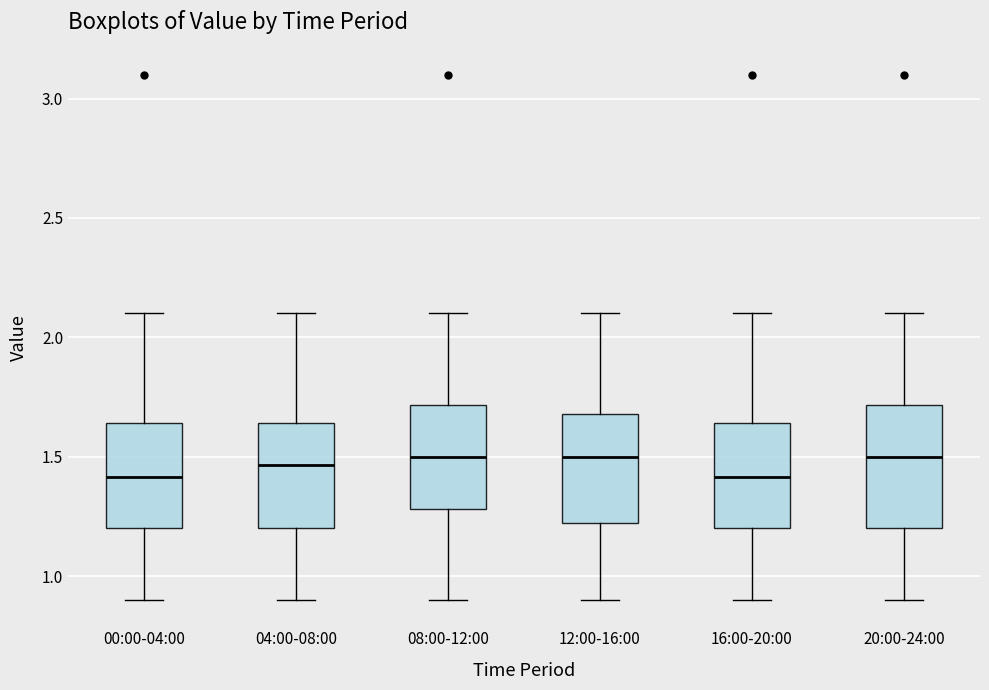

Reading left to right, transcribe this box plot: for each box, give where its median line is, the range the box spans, and where its two whiskers end, as read against the y-axis. The values are not printed on the chart, so give them approximately, as read against the axis.

00:00-04:00: median 1.40, box 1.20 to 1.65, whiskers 0.90 to 2.10
04:00-08:00: median 1.45, box 1.20 to 1.65, whiskers 0.90 to 2.10
08:00-12:00: median 1.50, box 1.30 to 1.70, whiskers 0.90 to 2.10
12:00-16:00: median 1.50, box 1.20 to 1.70, whiskers 0.90 to 2.10
16:00-20:00: median 1.40, box 1.20 to 1.65, whiskers 0.90 to 2.10
20:00-24:00: median 1.50, box 1.20 to 1.70, whiskers 0.90 to 2.10